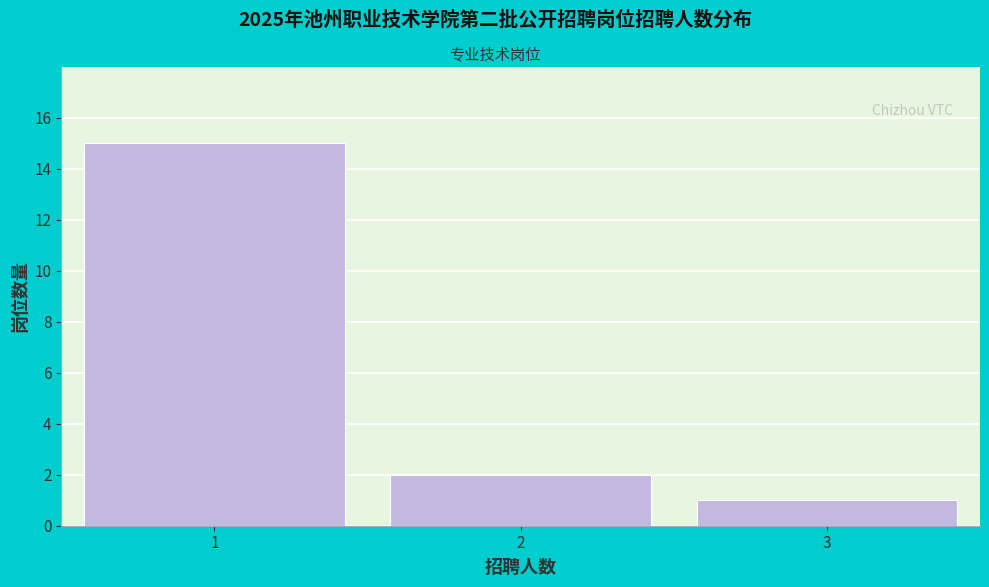

Reading left to right, what are all the values shown in this chart?

15	2	1